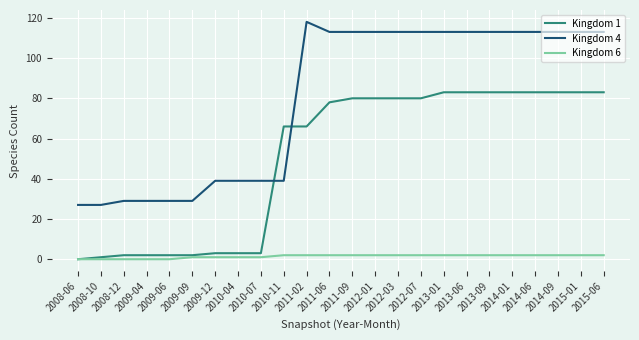

What is the difference between the second highest and minimum values in the Kingdom 6 series?

2